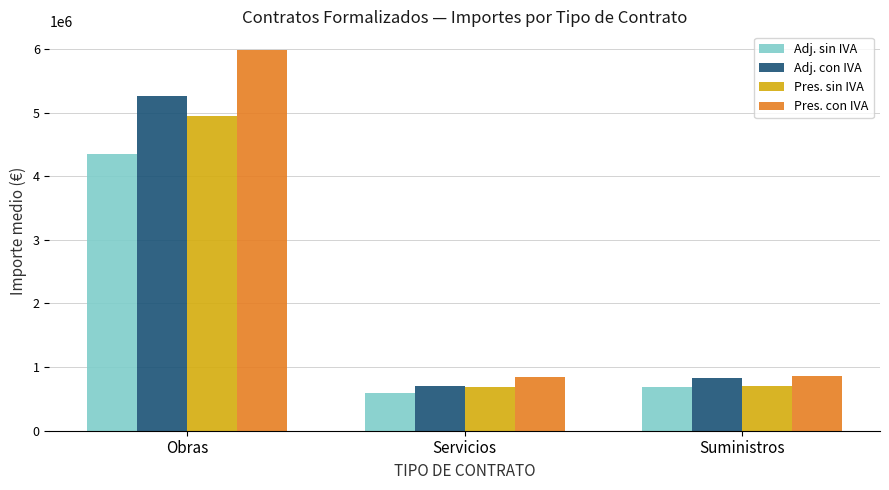

At how many categories does at least one series exceed 1828257?

1